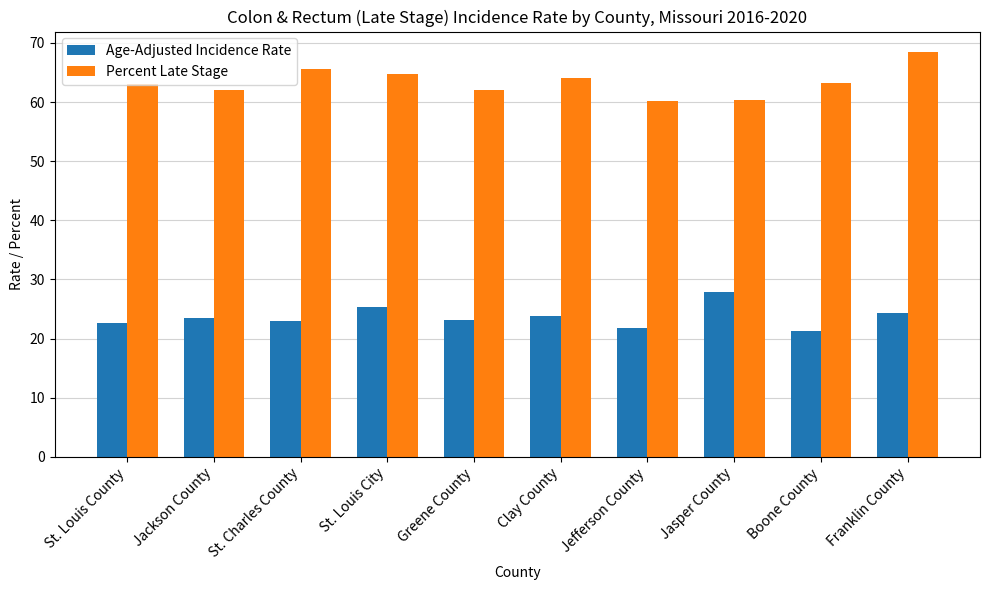

Does the chart contain any negative values?

No